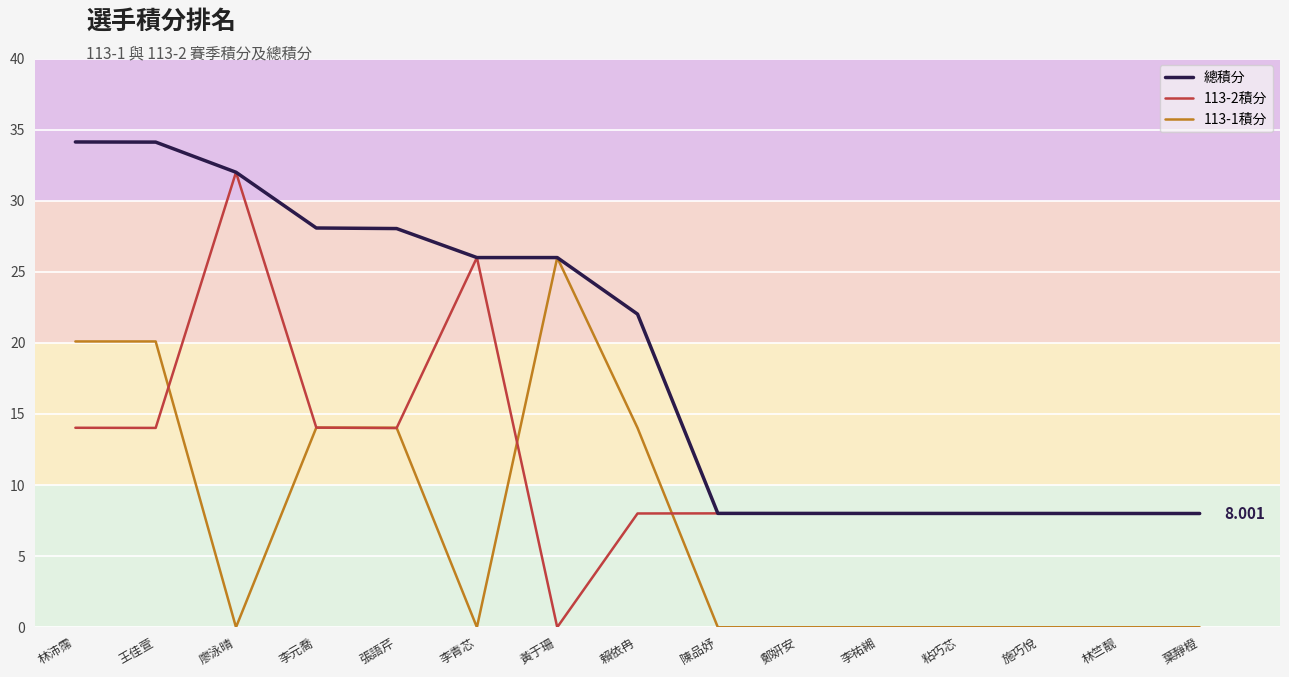

Which series has the largest total across all categories?

總積分